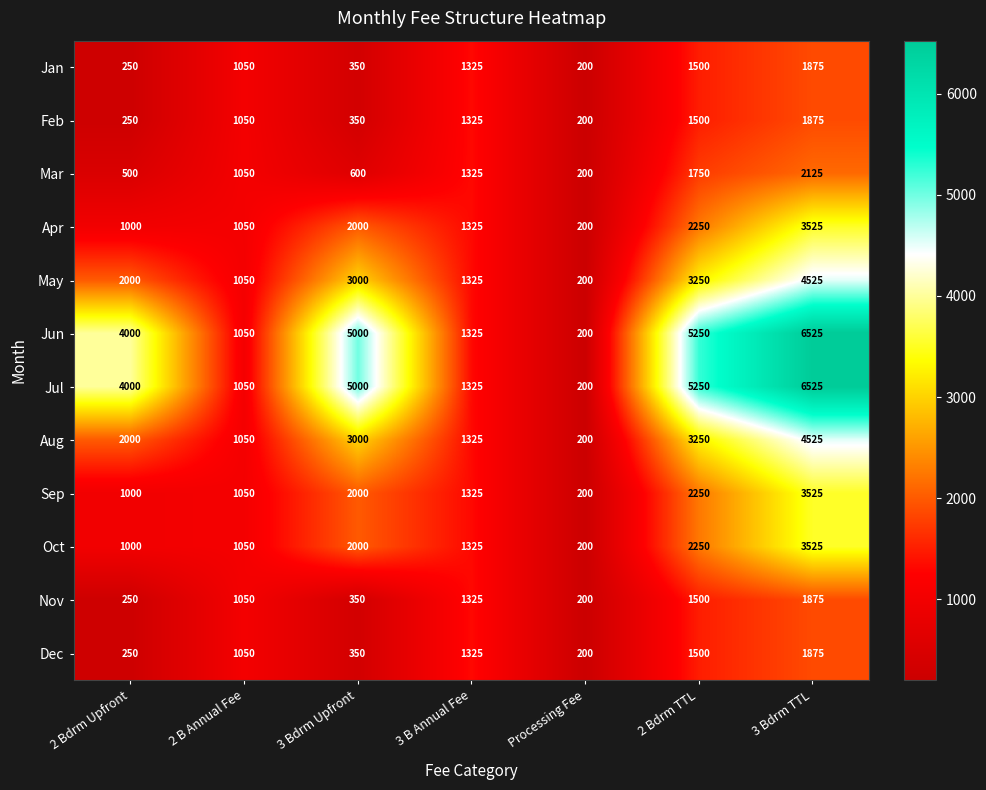

Is the value of Aug at Processing Fee greater than the value of Feb at 3 Bdrm TTL?

No